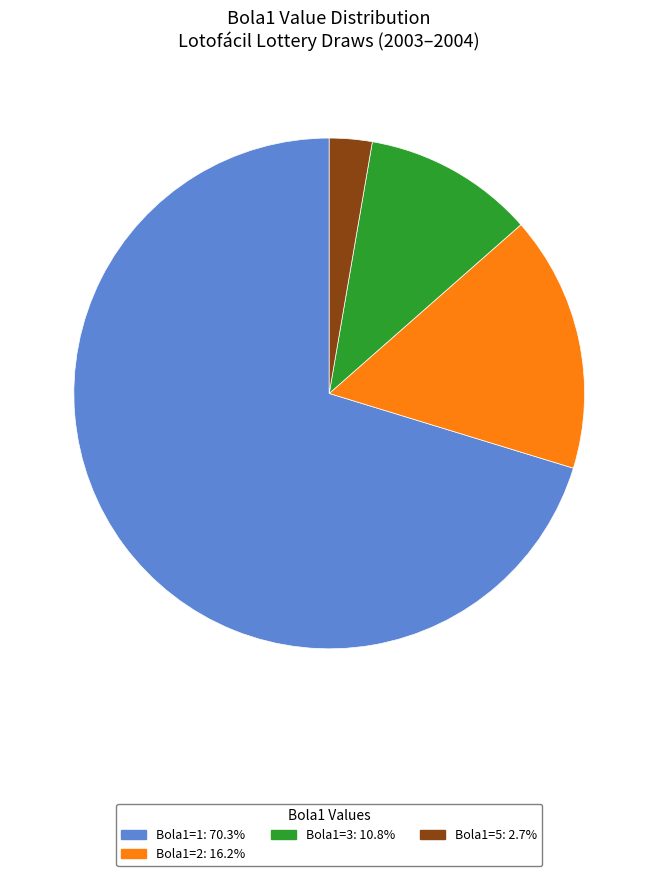

Is there any slice that represents more than half of the pie?

Yes